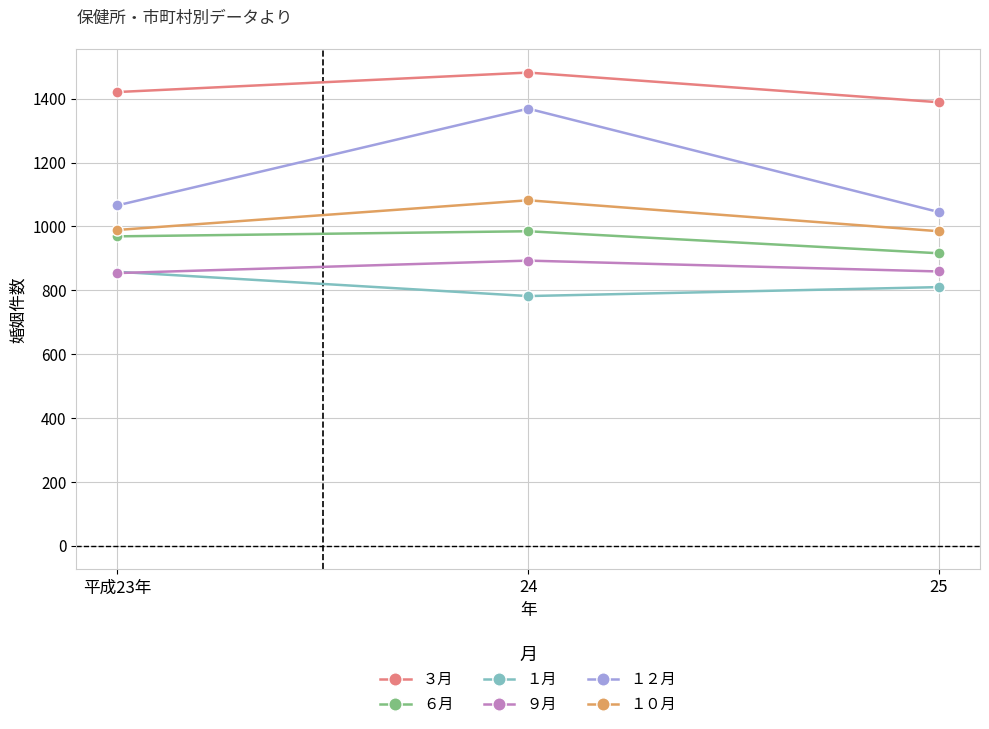

What value does the ３月 series have at 平成23年, to the nearest 5?

1420